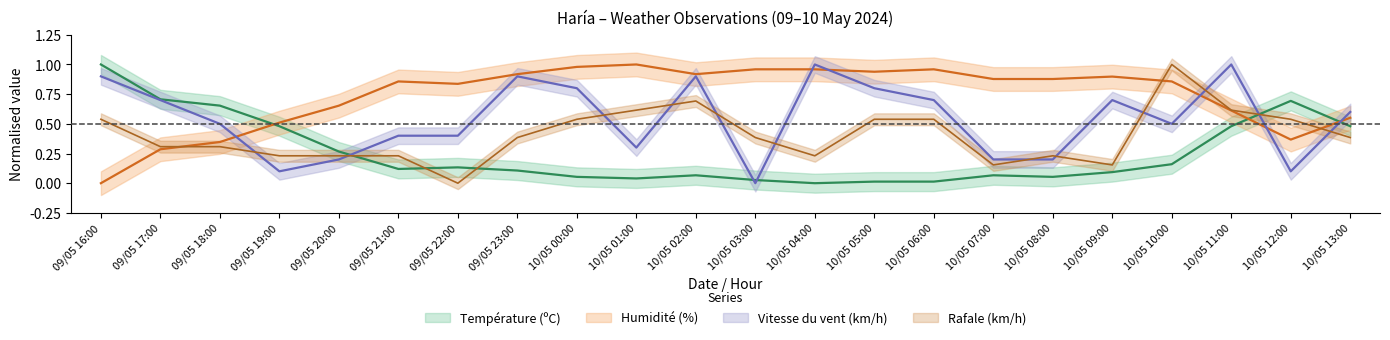

What is the difference between the maximum and minimum values in the Rafale (km/h) series?

1.0